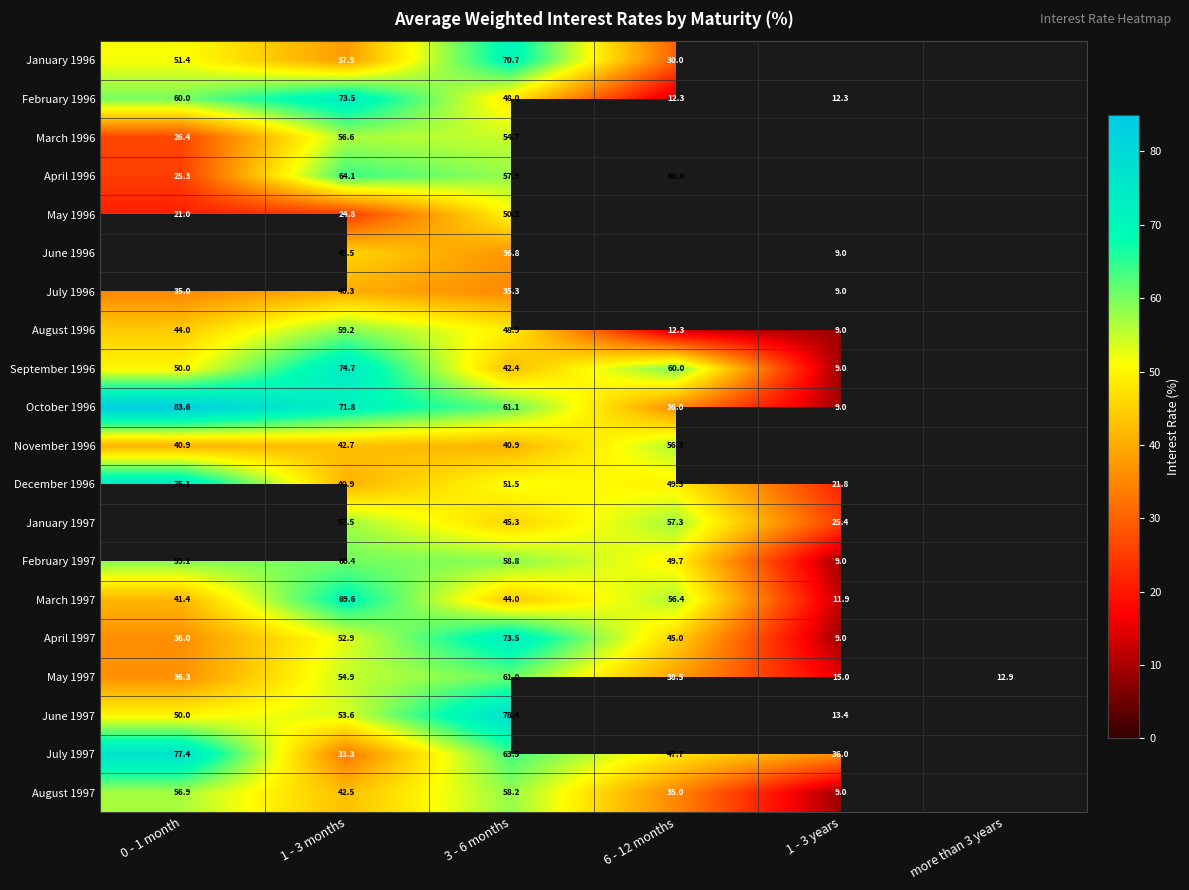

What is the greatest value displayed?

83.6